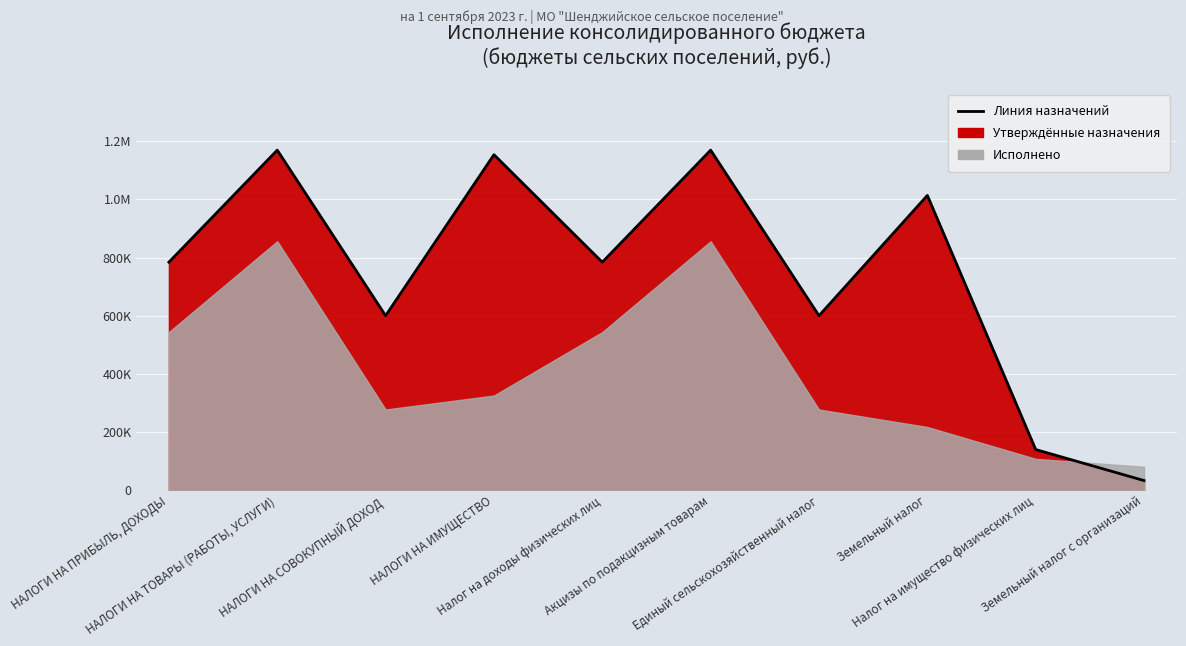

Which label corresponds to the smallest value in the chart?

Земельный налог с организаций